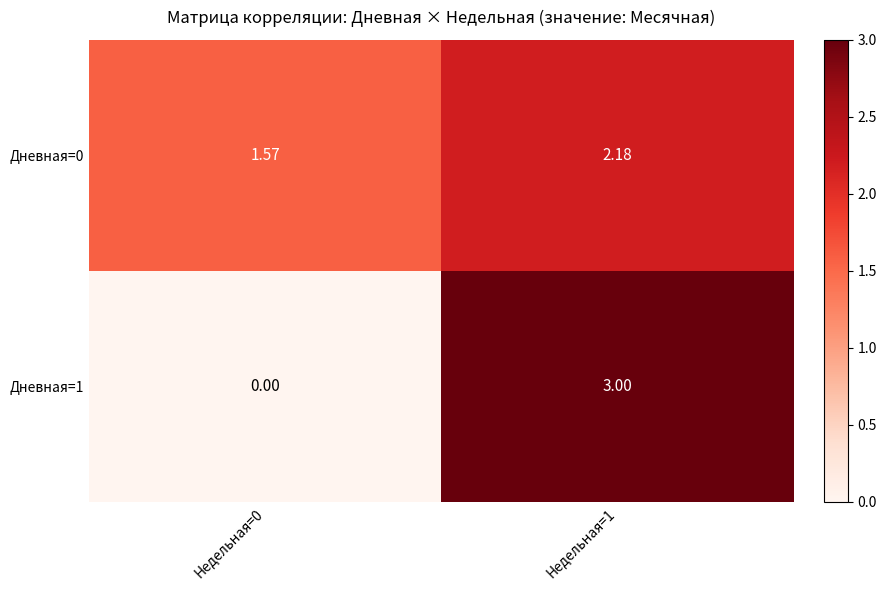

How many distinct data groups are displayed?

2